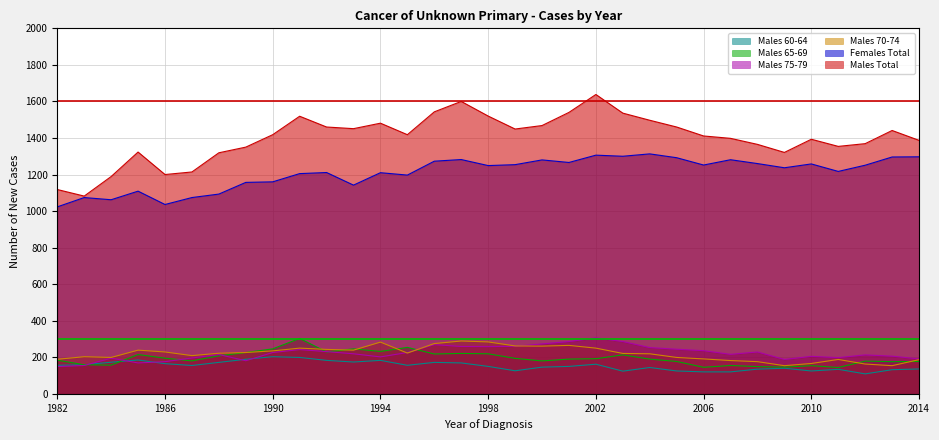

Which category has the lowest value across all series?

2012